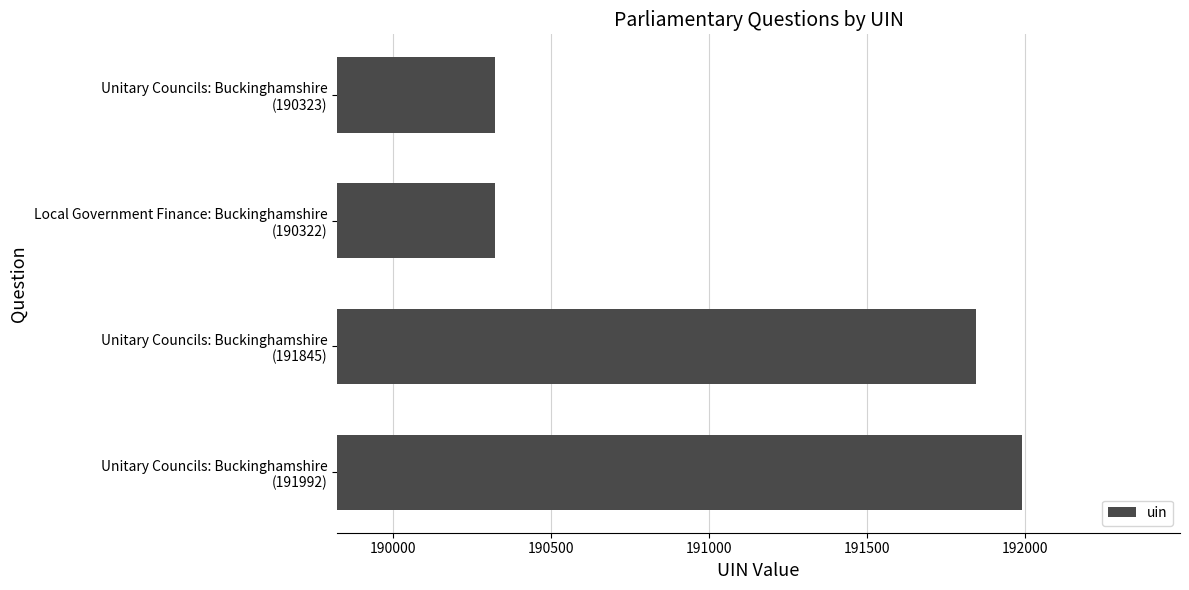

What is the difference between the maximum and minimum values?

1670